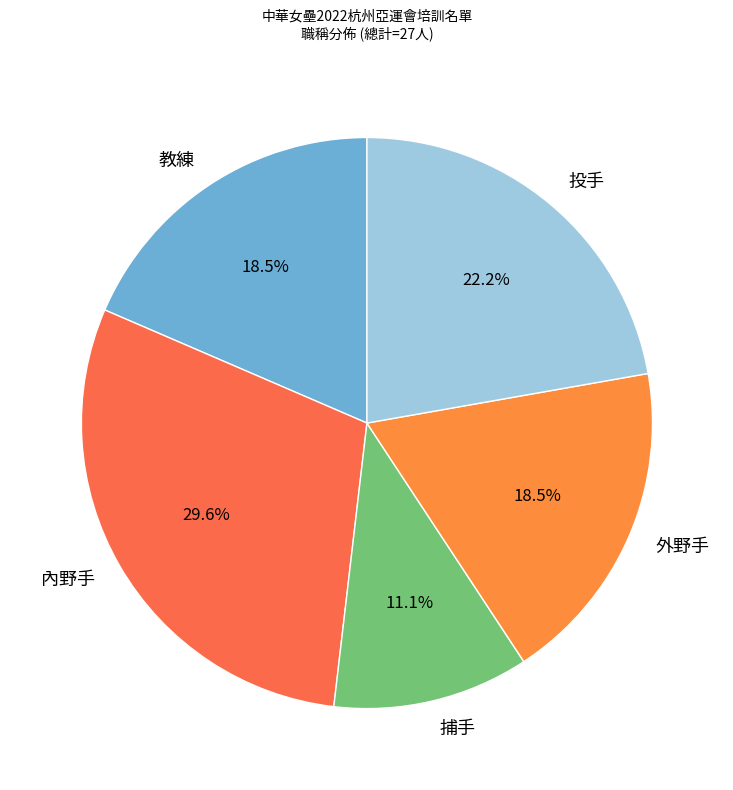

Is there a majority slice in this chart?

No